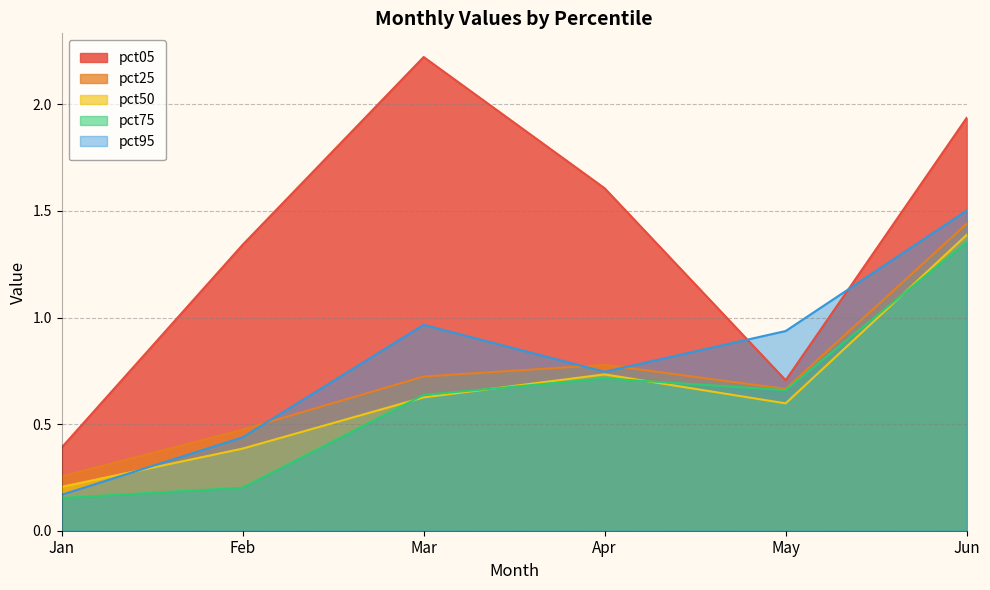

Read the pct05 value at Jun.

1.9